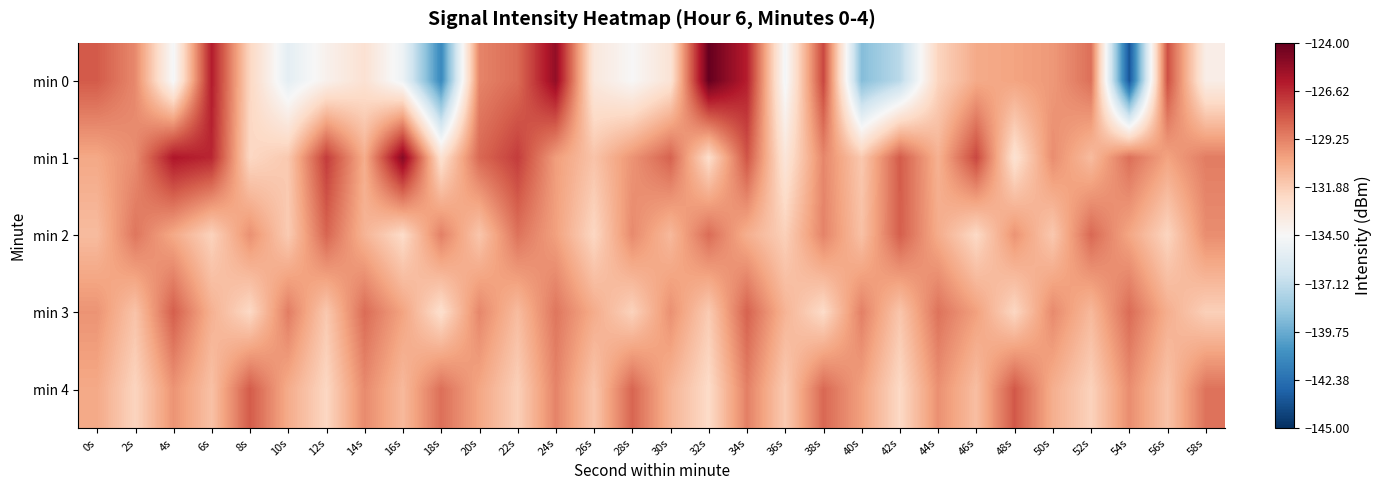

Reading left to right, extract all data points from this chart.

min 0: 0s=-128.1	2s=-129.5	4s=-134.7	6s=-126.2	8s=-132.3	10s=-135.5	12s=-134.0	14s=-132.9	16s=-135.0	18s=-141.2	20s=-129.3	22s=-128.6	24s=-125.3	26s=-133.4	28s=-134.5	30s=-133.1	32s=-124.0	34s=-126.3	36s=-134.7	38s=-127.5	40s=-139.0	42s=-137.3	44s=-132.2	46s=-130.6	48s=-130.3	50s=-130.0	52s=-128.7	54s=-143.5	56s=-127.8	58s=-133.8
min 1: 0s=-130.5	2s=-129.6	4s=-126.0	6s=-126.6	8s=-132.3	10s=-131.7	12s=-127.2	14s=-130.7	16s=-124.9	18s=-132.8	20s=-128.5	22s=-127.2	24s=-130.1	26s=-131.5	28s=-129.8	30s=-128.3	32s=-132.6	34s=-127.9	36s=-133.2	38s=-129.4	40s=-131.7	42s=-128.1	44s=-130.8	46s=-127.5	48s=-132.9	50s=-129.6	52s=-131.2	54s=-128.7	56s=-130.3	58s=-129.1
min 2: 0s=-131.2	2s=-128.9	4s=-130.5	6s=-132.1	8s=-129.7	10s=-131.8	12s=-128.4	14s=-130.9	16s=-132.5	18s=-129.2	20s=-131.6	22s=-128.8	24s=-130.2	26s=-132.3	28s=-129.5	30s=-131.1	32s=-128.6	34s=-130.7	36s=-132.0	38s=-129.3	40s=-131.4	42s=-128.2	44s=-130.6	46s=-132.4	48s=-129.8	50s=-131.7	52s=-128.5	54s=-130.4	56s=-132.2	58s=-129.6
min 3: 0s=-129.8	2s=-131.5	4s=-128.2	6s=-130.8	8s=-132.4	10s=-129.1	12s=-131.7	14s=-128.6	16s=-130.3	18s=-132.7	20s=-129.4	22s=-131.2	24s=-128.9	26s=-130.6	28s=-132.1	30s=-129.7	32s=-131.8	34s=-128.3	36s=-130.9	38s=-132.5	40s=-129.2	42s=-131.6	44s=-128.8	46s=-130.2	48s=-132.3	50s=-129.5	52s=-131.1	54s=-128.6	56s=-130.7	58s=-132.0
min 4: 0s=-130.5	2s=-132.2	4s=-129.8	6s=-131.4	8s=-128.1	10s=-130.6	12s=-132.3	14s=-129.5	16s=-131.1	18s=-128.7	20s=-130.4	22s=-132.0	24s=-129.3	26s=-131.6	28s=-128.4	30s=-130.9	32s=-132.5	34s=-129.2	36s=-131.8	38s=-128.5	40s=-130.2	42s=-132.4	44s=-129.7	46s=-131.3	48s=-128.0	50s=-130.7	52s=-132.1	54s=-129.6	56s=-131.5	58s=-128.8